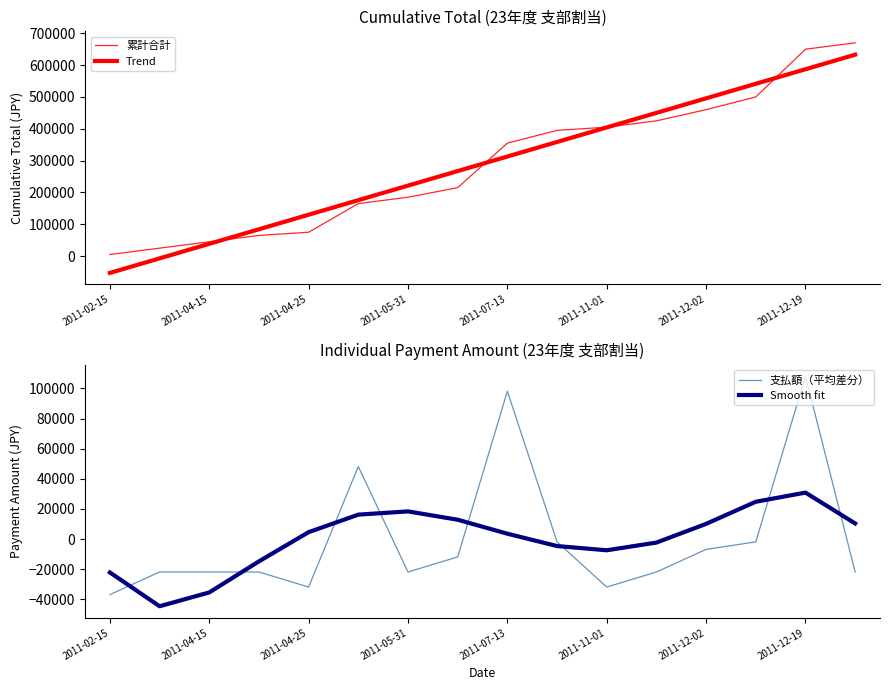

How many distinct data groups are displayed?

4